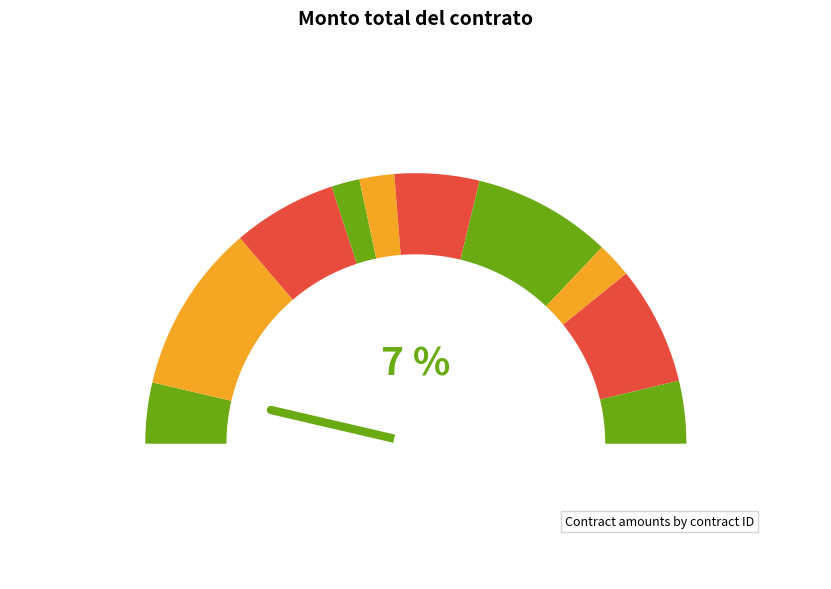

Do 172189146 and 172189143 together represent more than half of the pie?

No